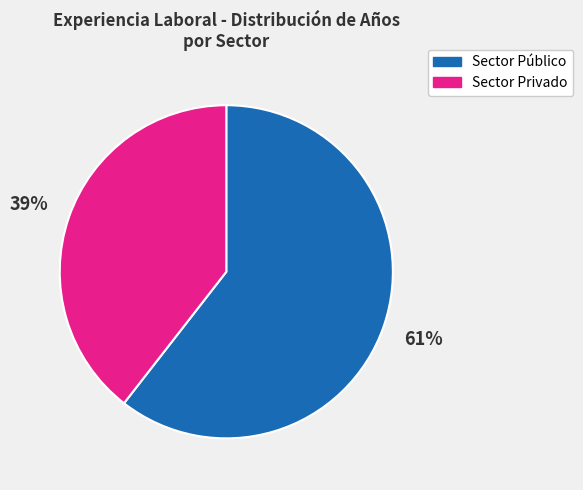

Is the sum of Sector Público and Sector Privado greater than half?

Yes